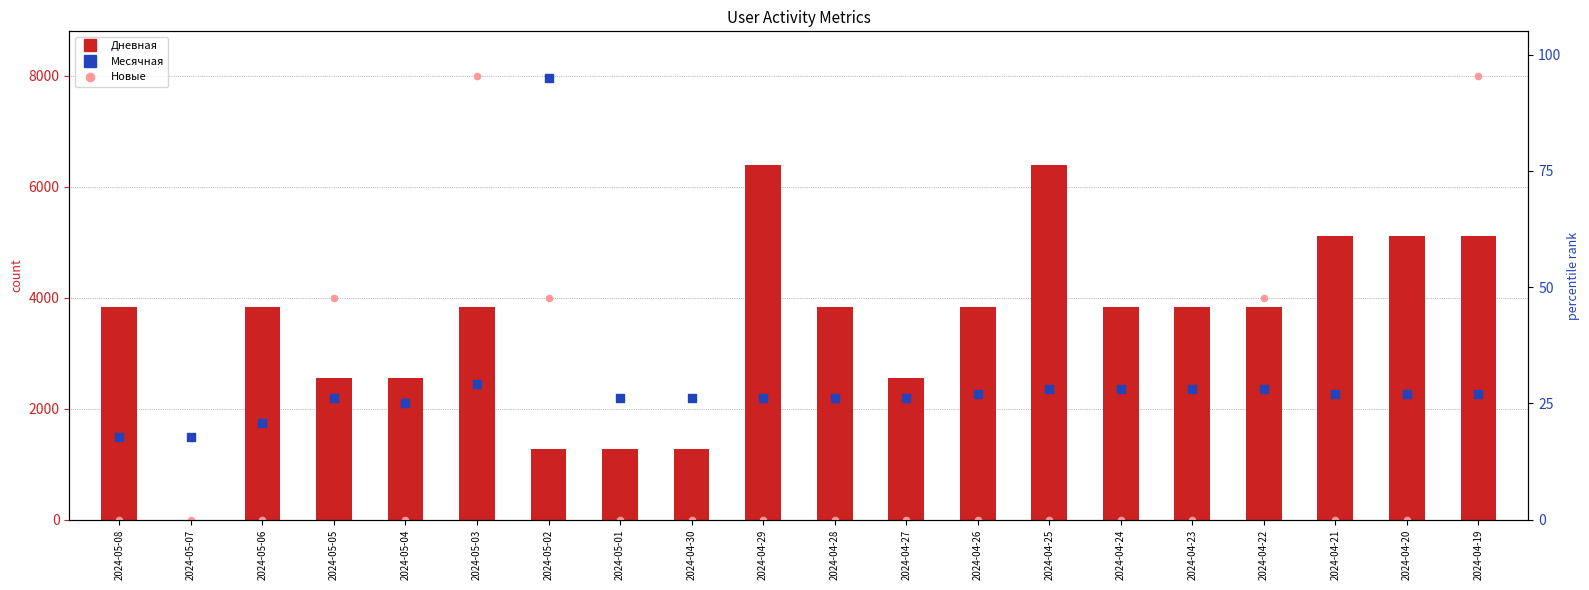

What is the total value across all series at 2024-04-29?

6426.1